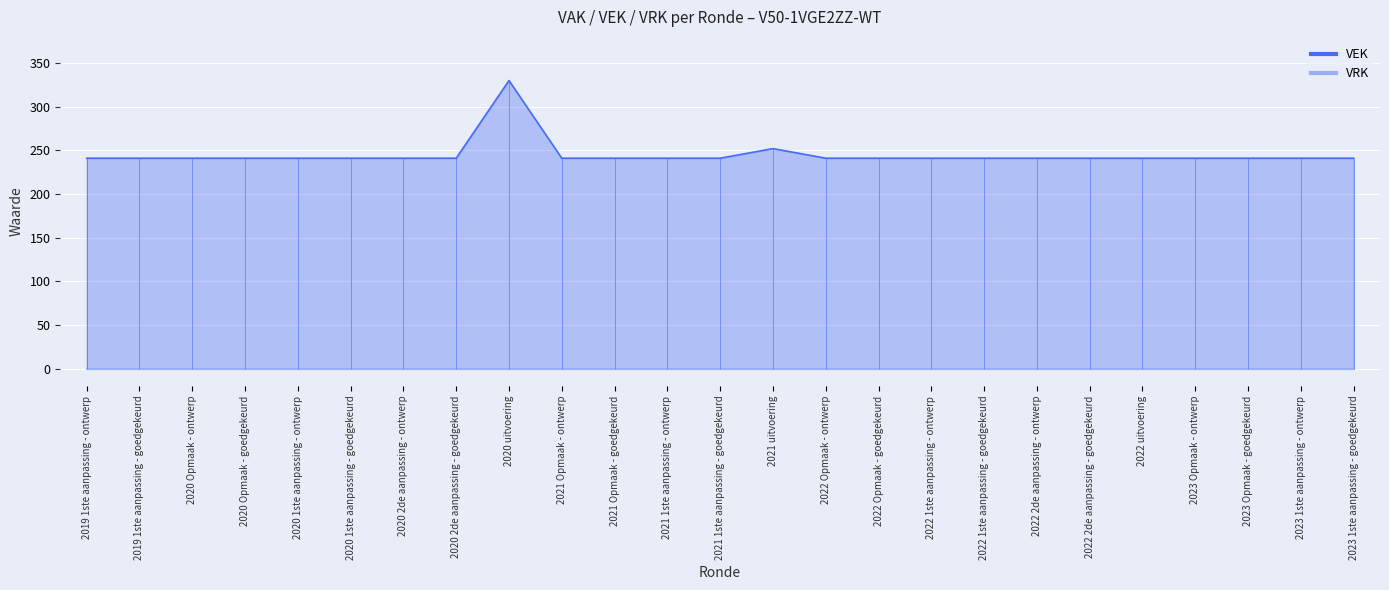

What is the label of the 22nd point from the left?

2023 Opmaak - ontwerp